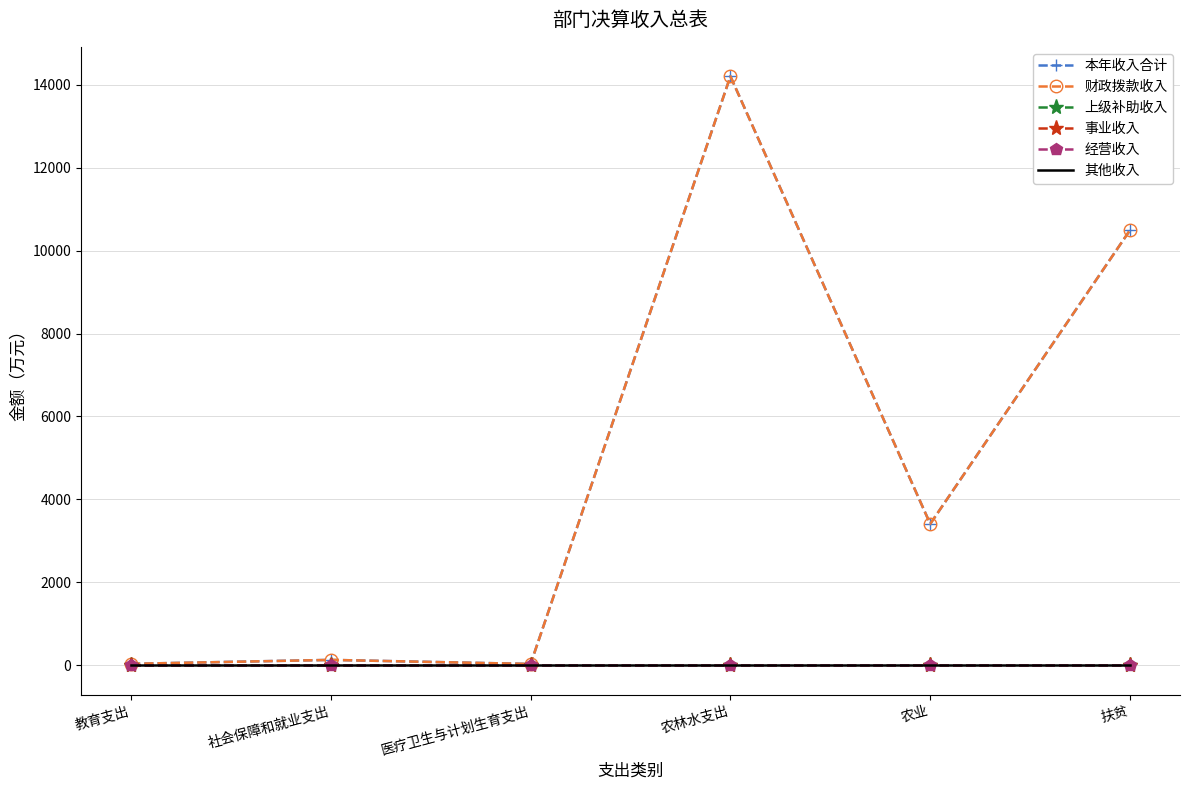

What position from the right is 农林水支出?

3